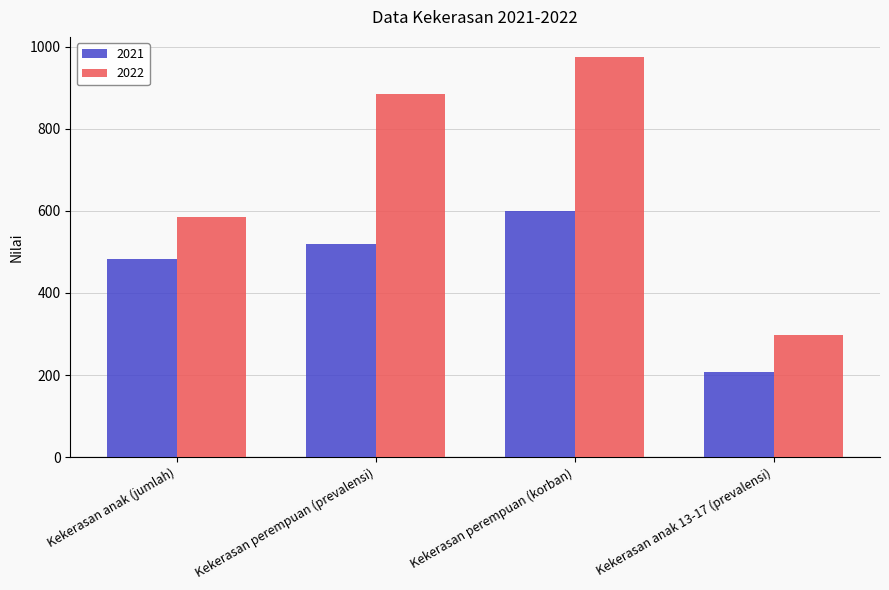

What position from the left is Kekerasan perempuan (korban)?

3